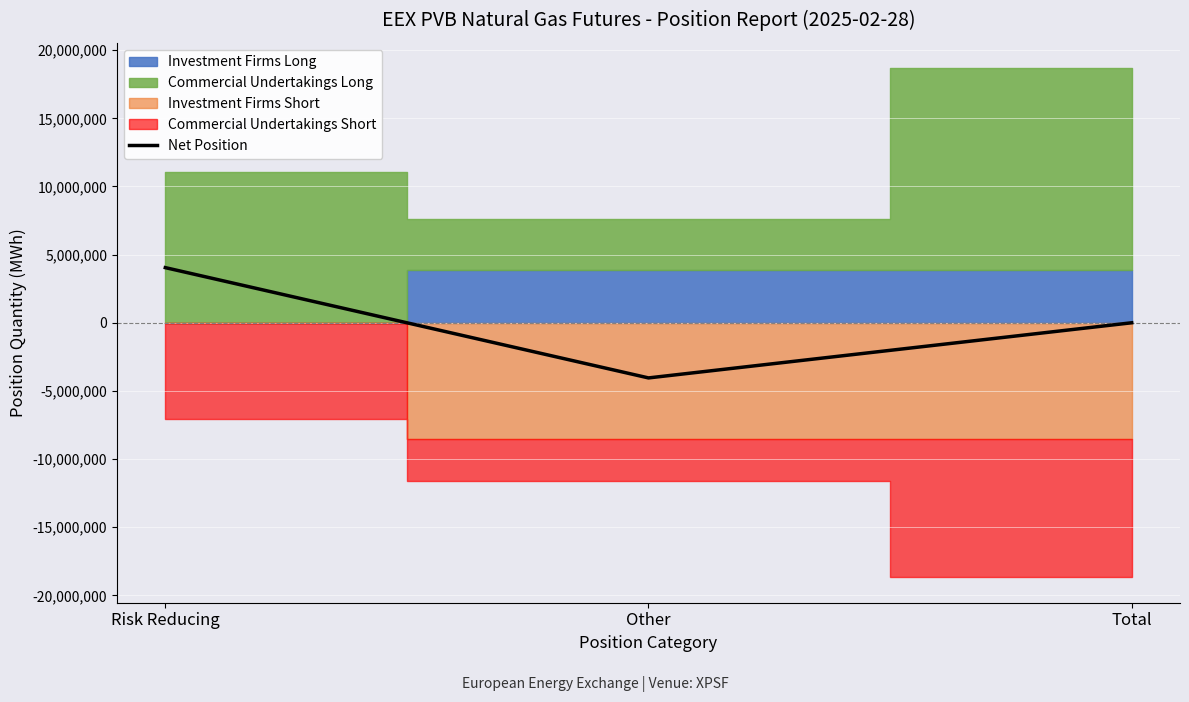

How many categories are shown in the chart?

3